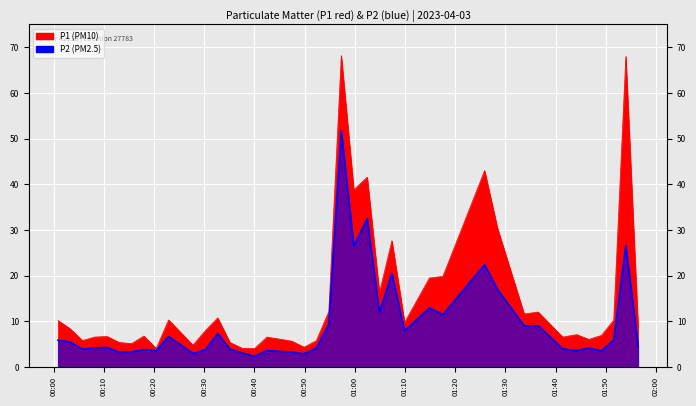

Which category has the highest value in the P1 series?

2023-04-03T00:57:19